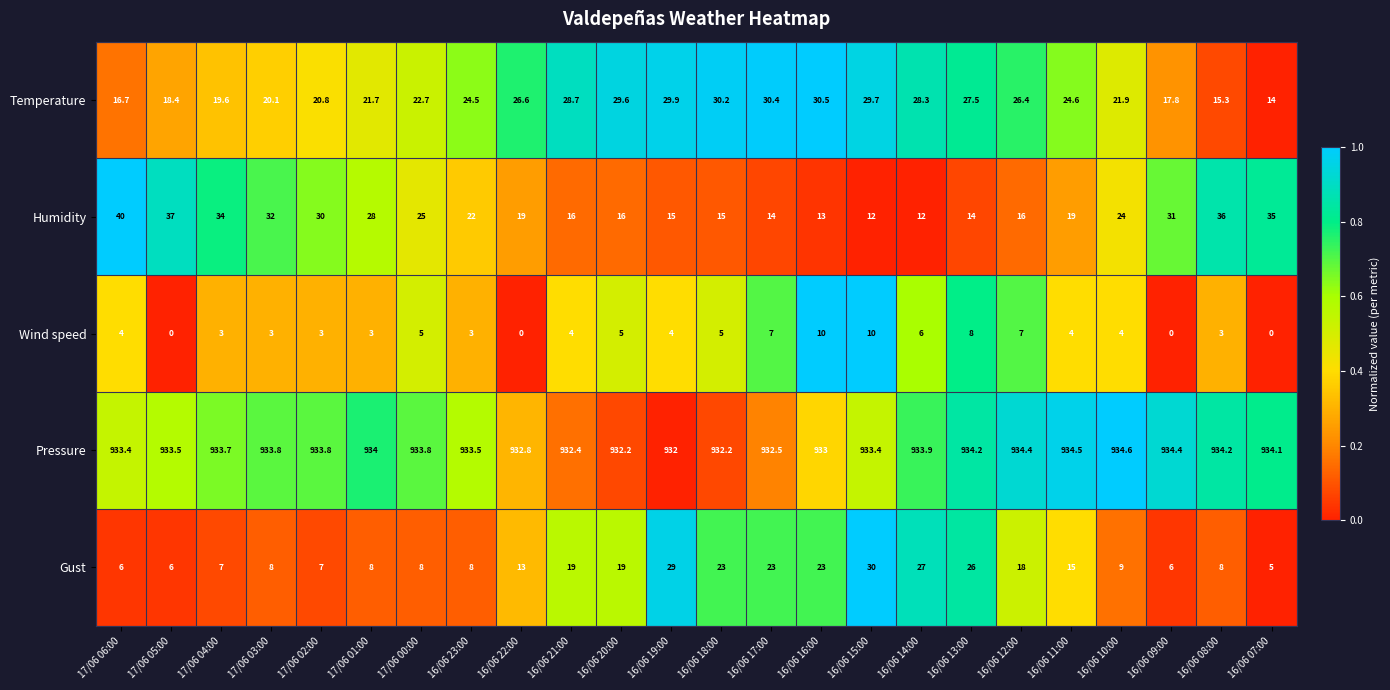

At which category is the sum across all series the highest?

16/06 15:00